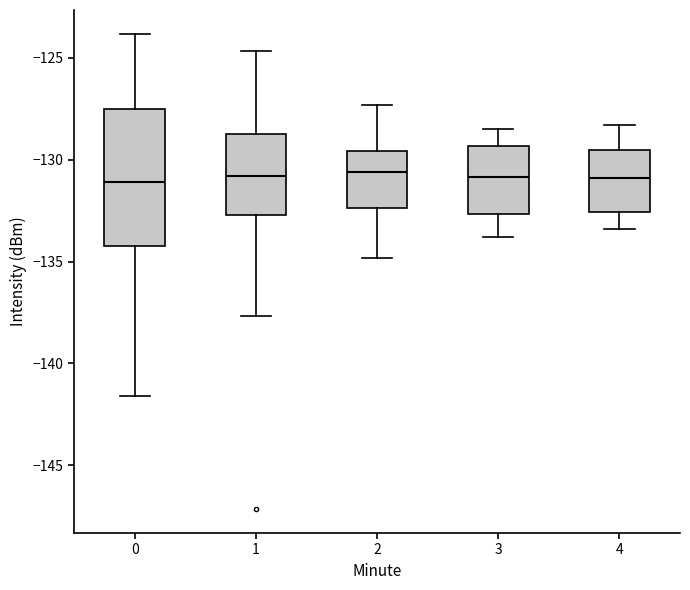

Reading left to right, transcribe this box plot: for each box, give where its median line is, the range the box spans, and where its two whiskers end, as read against the y-axis. The values are not printed on the chart, so give them approximately, as read against the axis.

0: median -131.0, box -134.0 to -127.5, whiskers -141.5 to -124.0
1: median -131.0, box -132.5 to -128.5, whiskers -137.5 to -124.5
2: median -130.5, box -132.5 to -129.5, whiskers -135.0 to -127.5
3: median -131.0, box -132.5 to -129.5, whiskers -134.0 to -128.5
4: median -131.0, box -132.5 to -129.5, whiskers -133.5 to -128.5